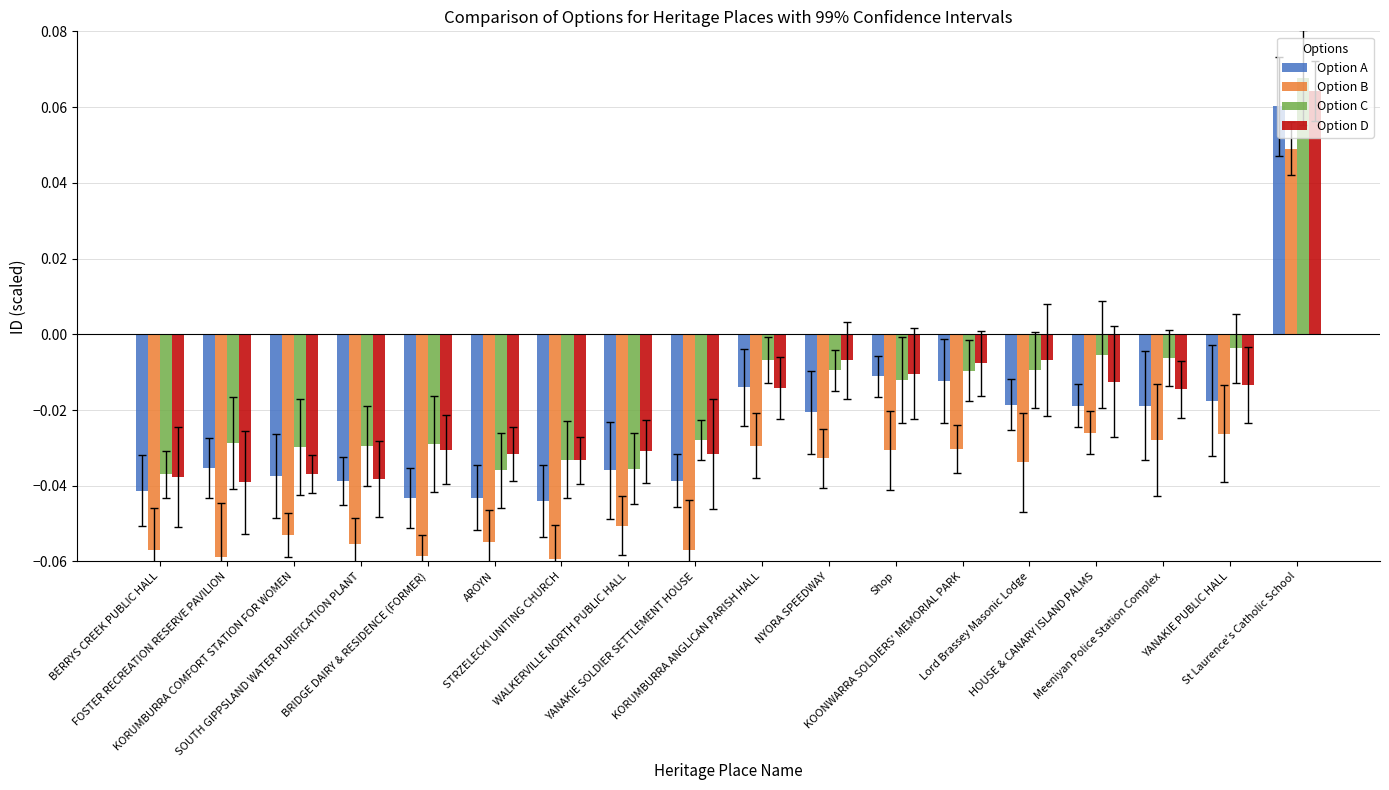

How many negative values does the Option A series have?

17